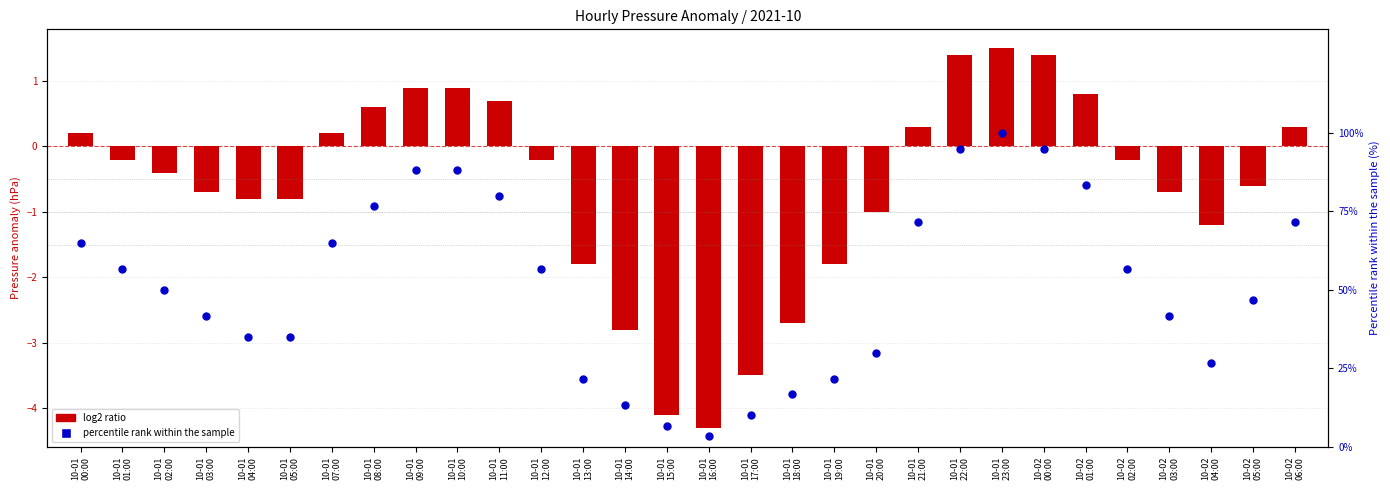

Approximately how many times larger is the value at 10-01
11:00 compared to 10-01
17:00?

8.0